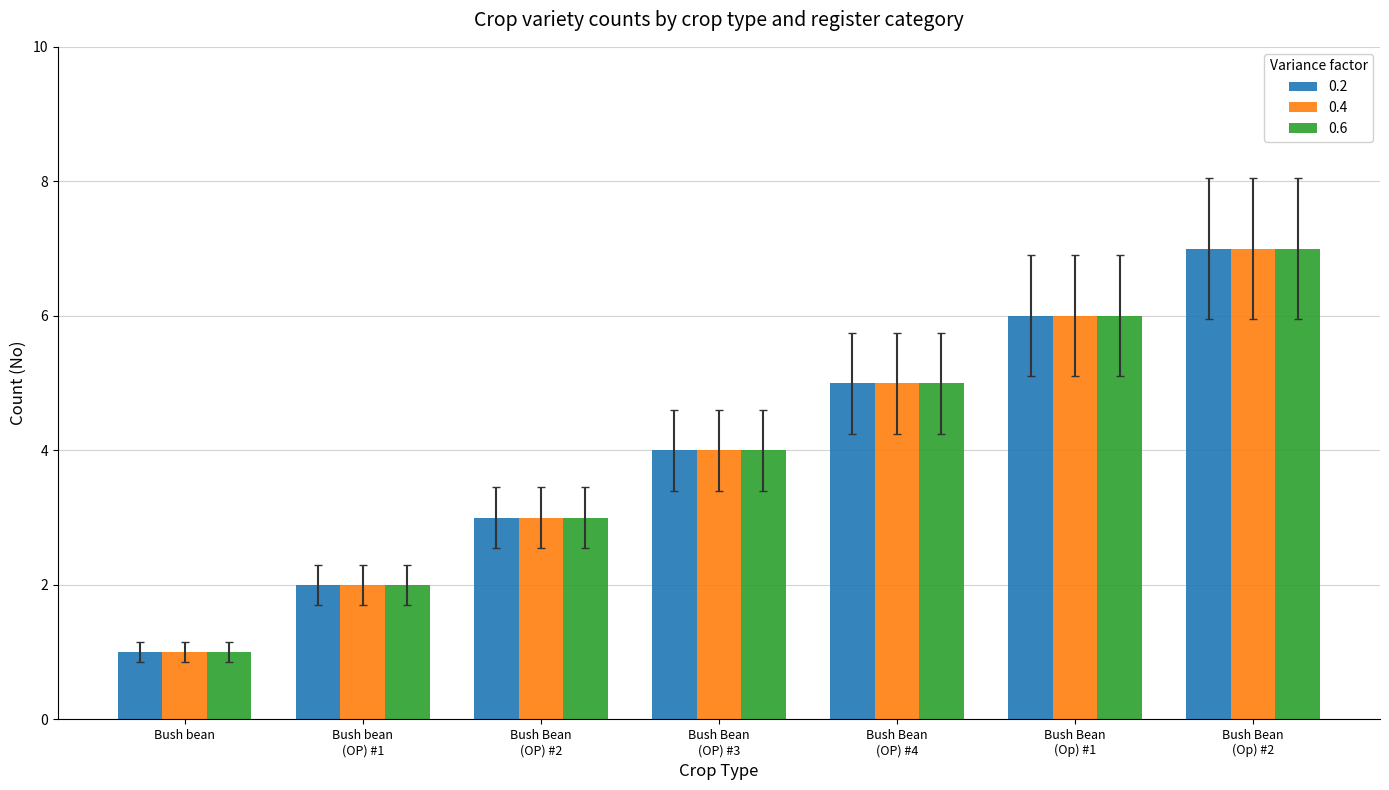

At which category does the chart reach its minimum across all series?

Bush bean